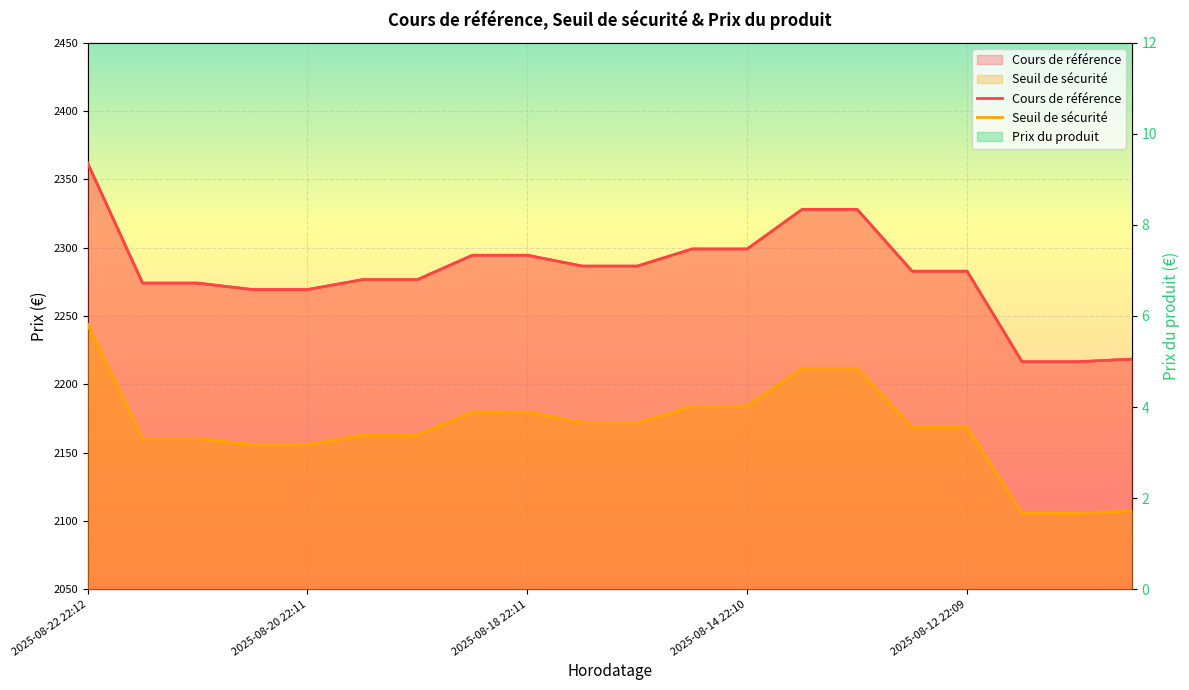

Count the number of data series in this chart.

3